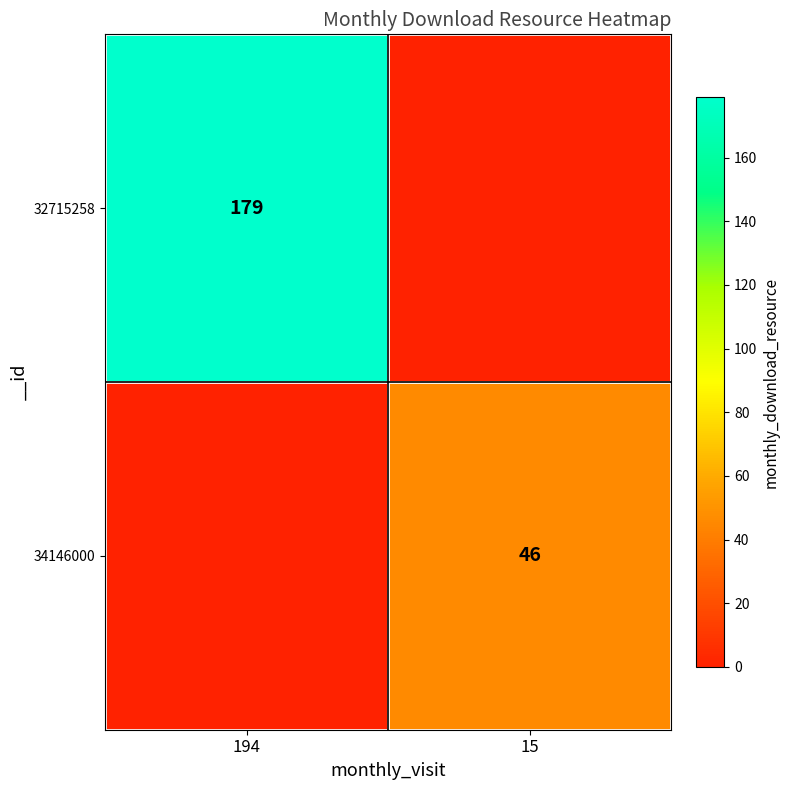

The value of 34146000 at 15 is 46. True or false?

True